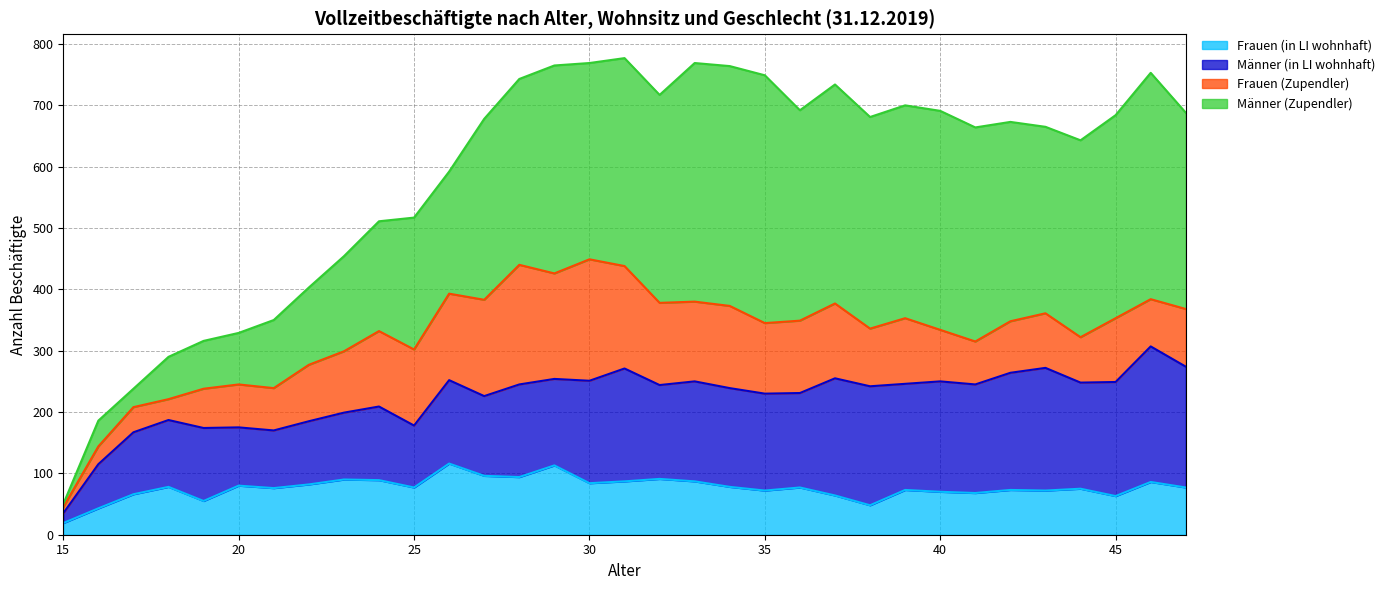

What is the value of the Männer (in LI wohnhaft) point at the 21st from the left?

158